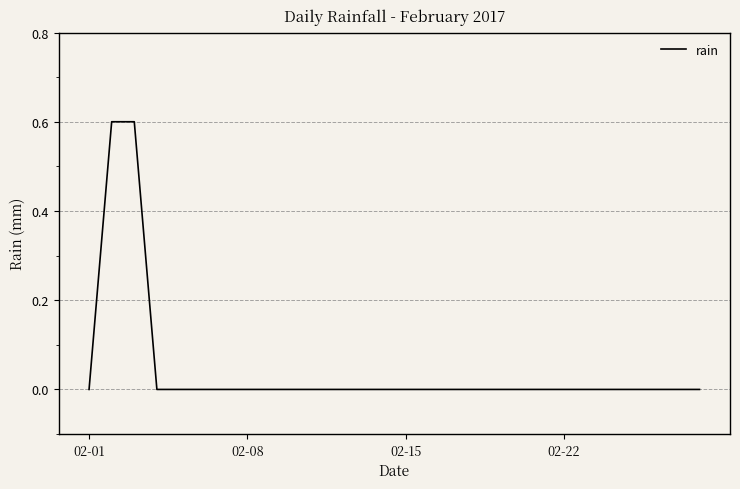

What is the maximum value shown in the chart?

0.6